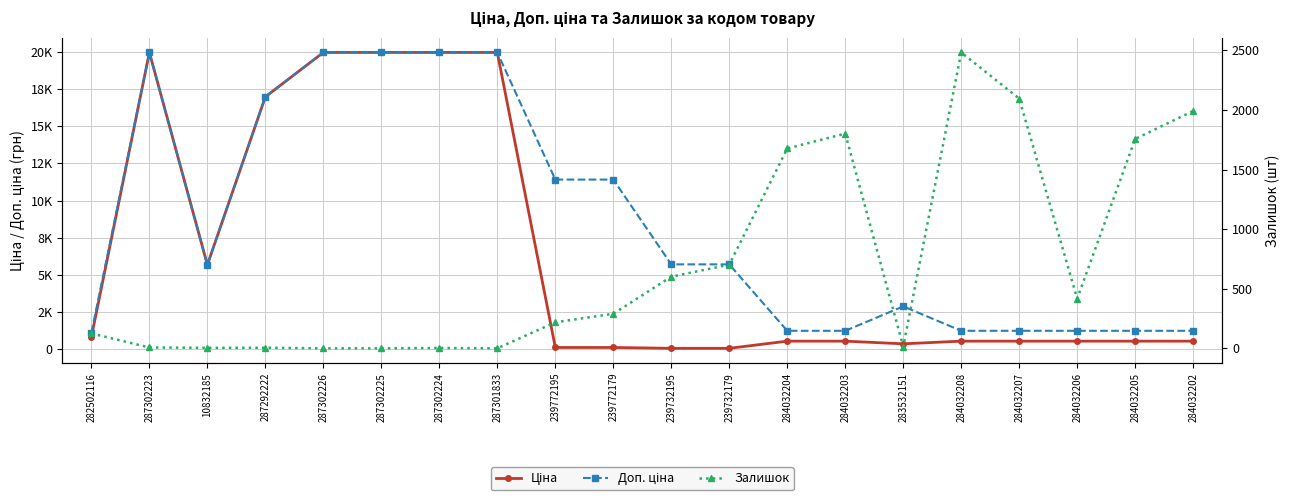

Is it true that Ціна equals 114.1 at 239772195?

True